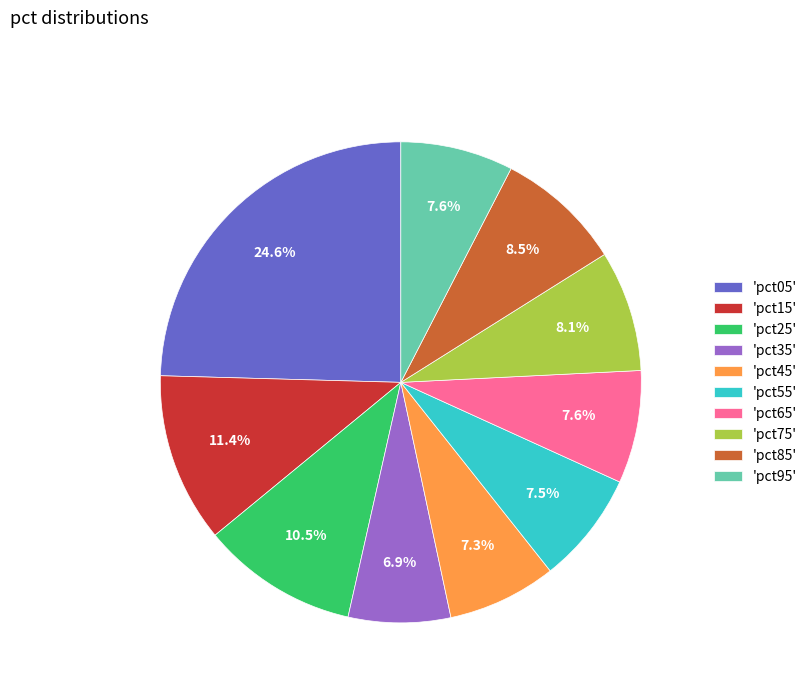

To the nearest percent, what is the difference between the largest and smallest slice percentages?

18%